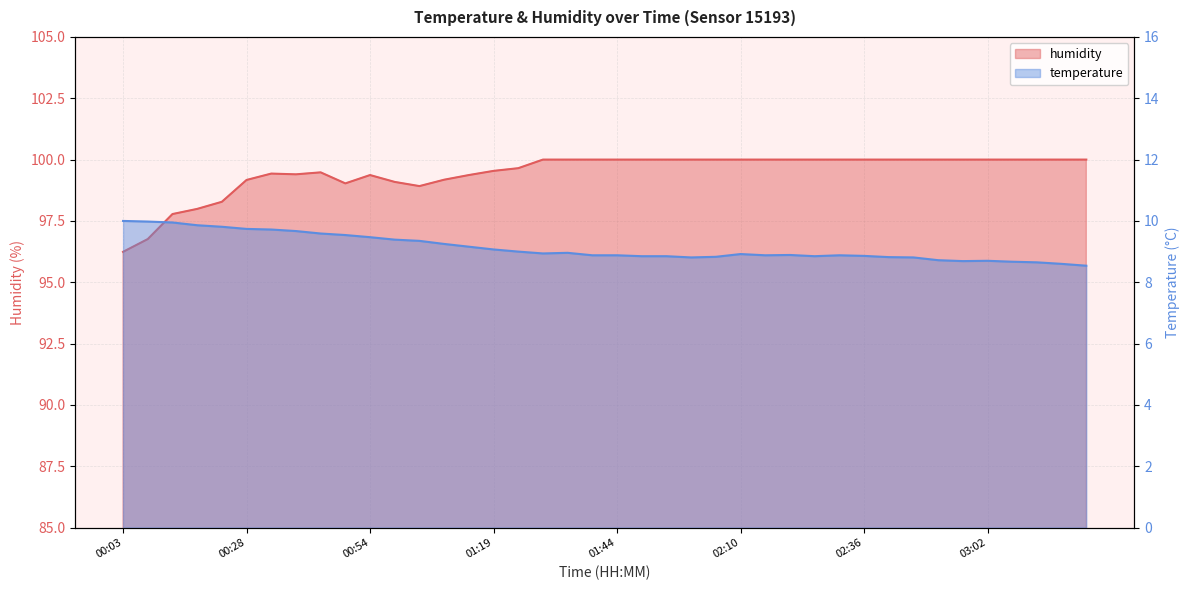

The value of temperature at 02:36 is 2.0. True or false?

False